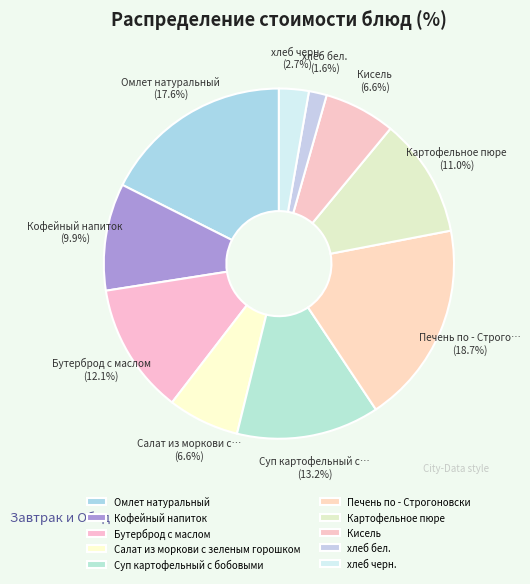

What is the ratio of the value at Омлет натуральный to the value at Кисель?

2.7